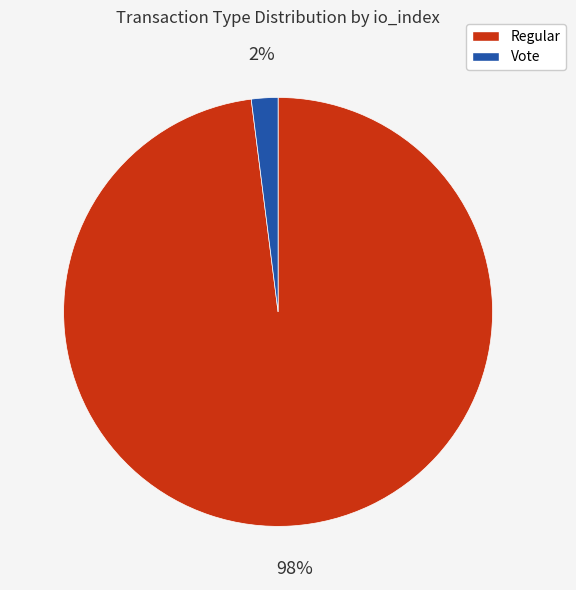

Does any single category account for the majority?

Yes